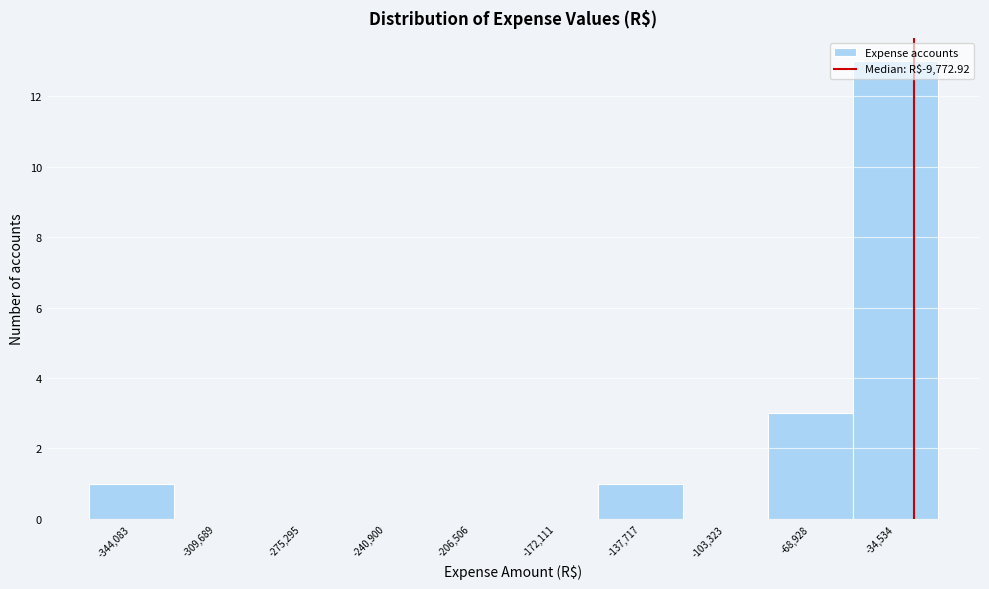

The value at -275,295 is -6. True or false?

False